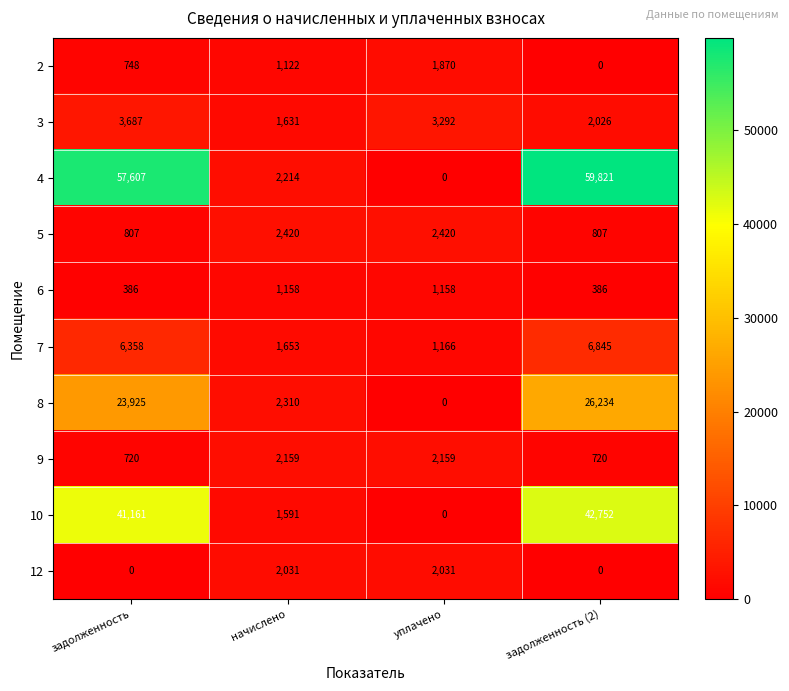

True or false: 2 has a value of 1096 at задолженность (2).

False